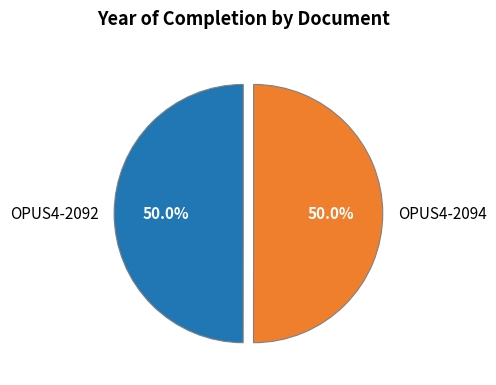

What percentage is NOT represented by OPUS4-2092?

50.0%